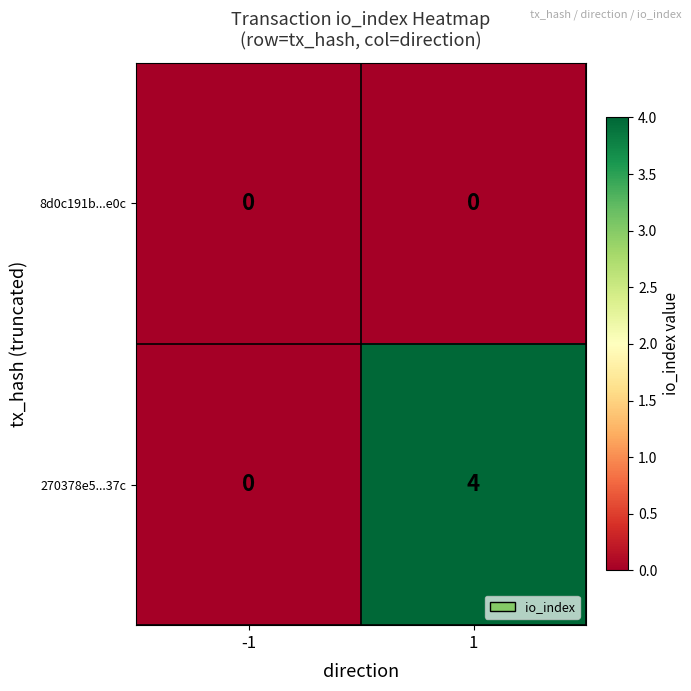

Which series has the largest total across all categories?

270378e5...37c